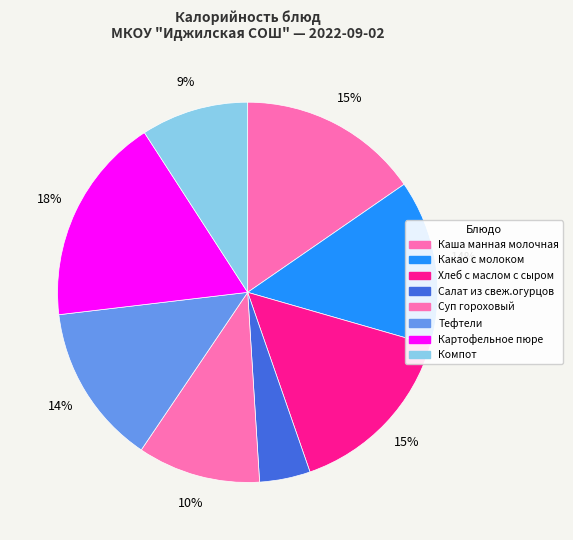

To the nearest percent, what percentage of the pie is Картофельное пюре?

18%